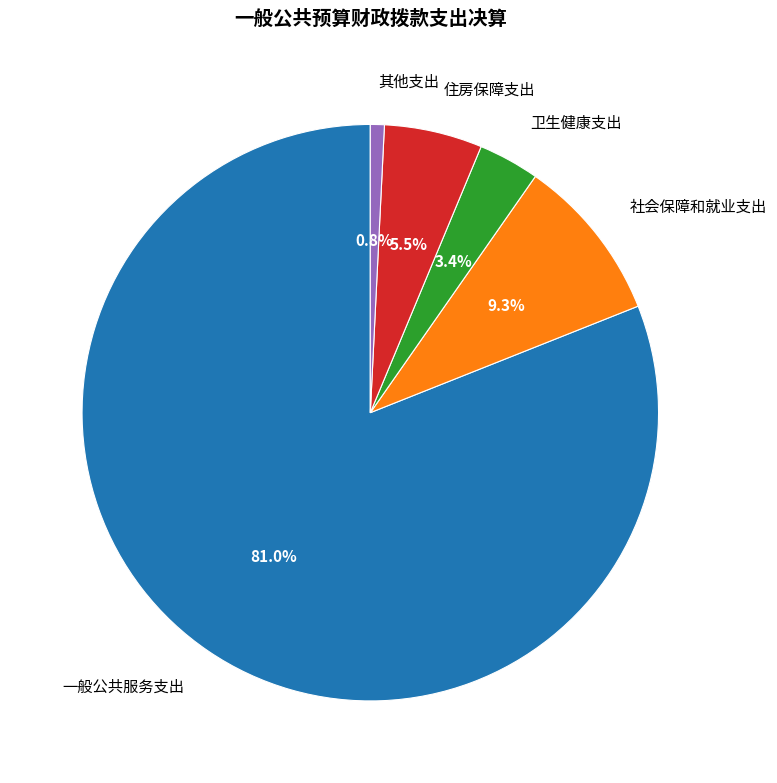

To the nearest percent, what is the difference between the 住房保障支出 and 卫生健康支出 slice percentages?

2%